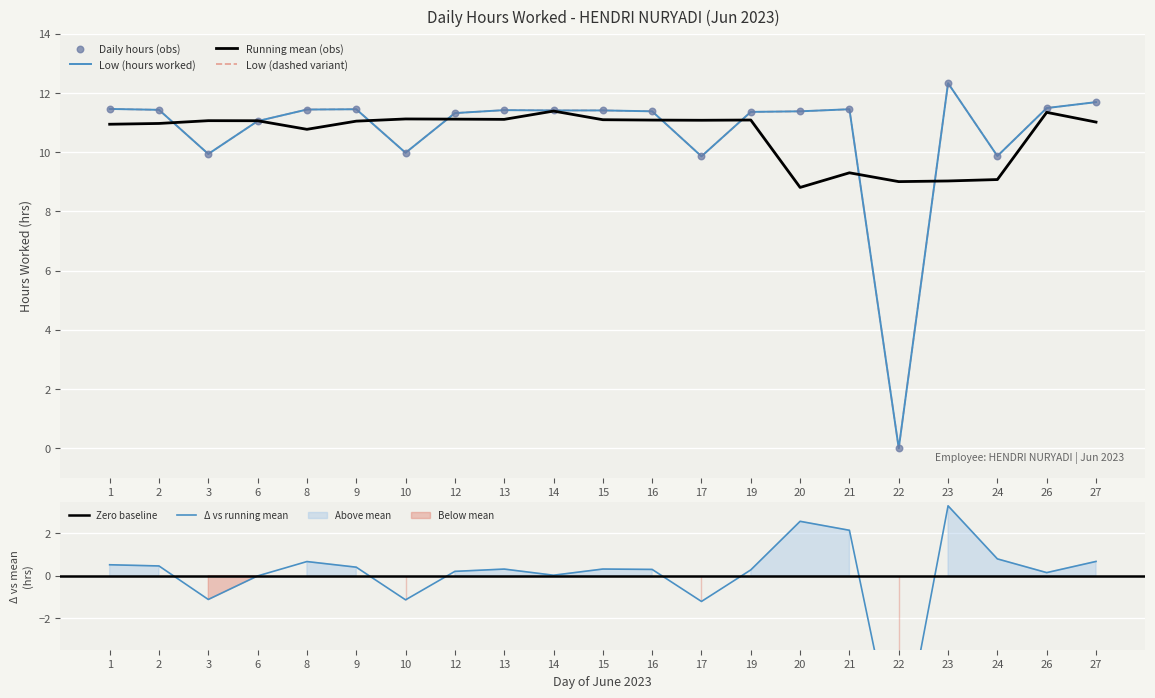

What is the ratio of the value at 1 to the value at 2?

1.0